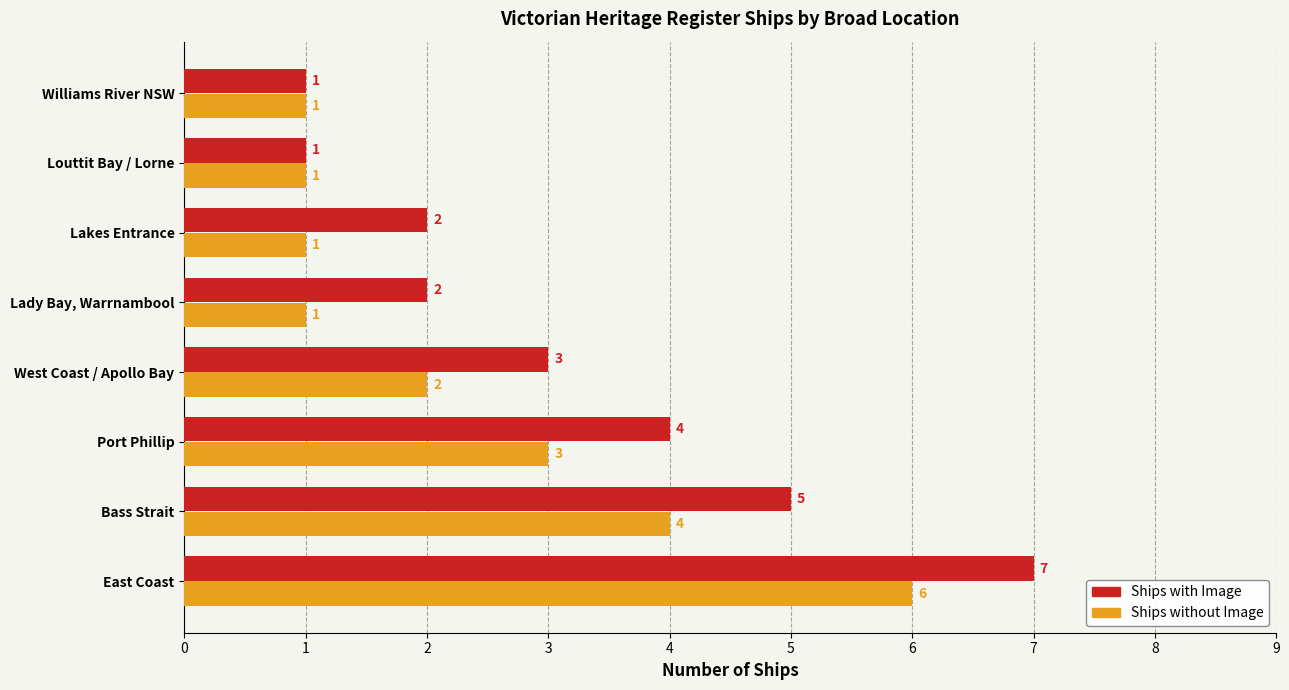

Between Bass Strait and Williams River NSW, which series saw the biggest shift?

Ships with Image